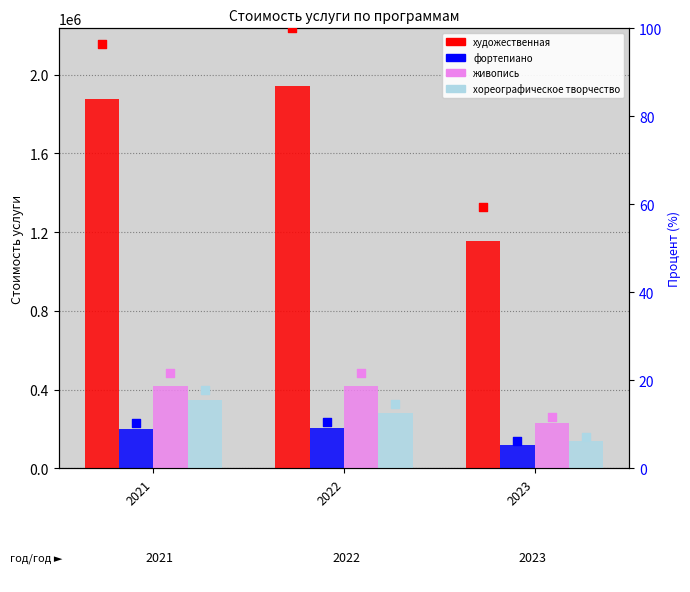

Which series has the widest spread of Y values?

художественная